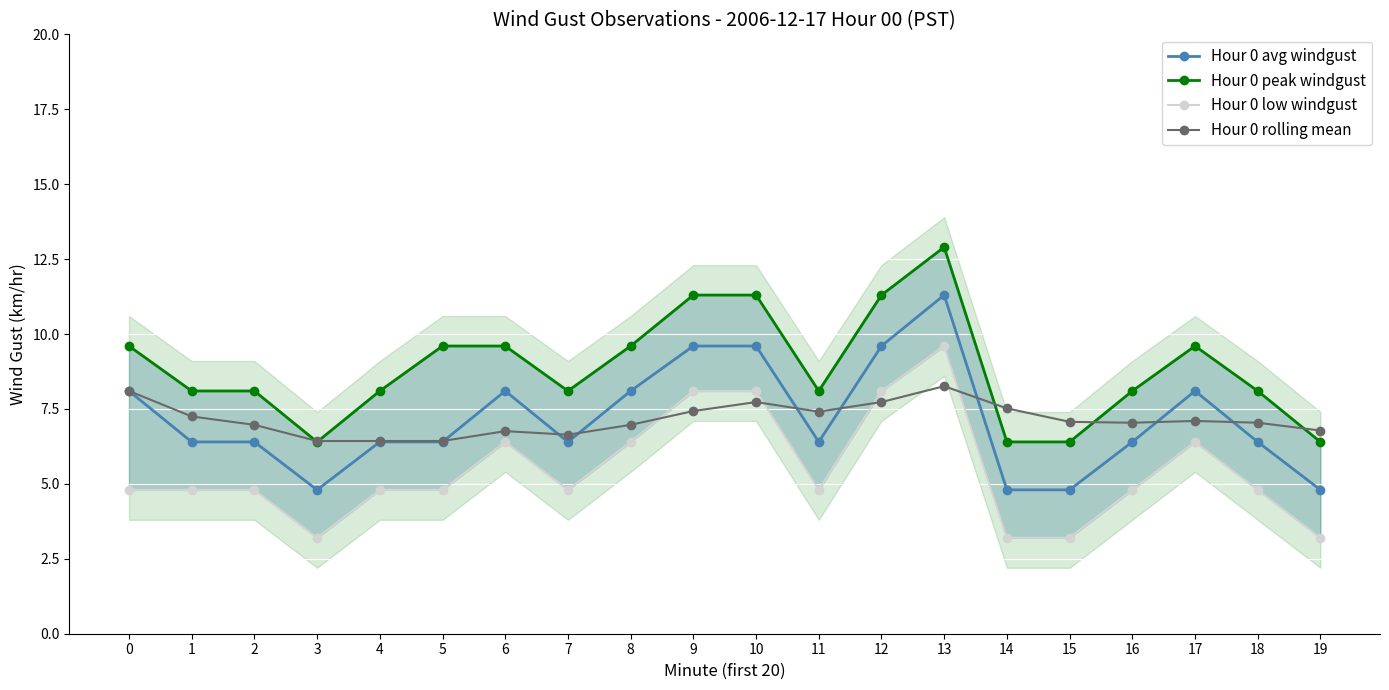

At 16, list the series in order from largest to smallest.

Hour 0 peak windgust, Hour 0 rolling mean, Hour 0 avg windgust, Hour 0 low windgust